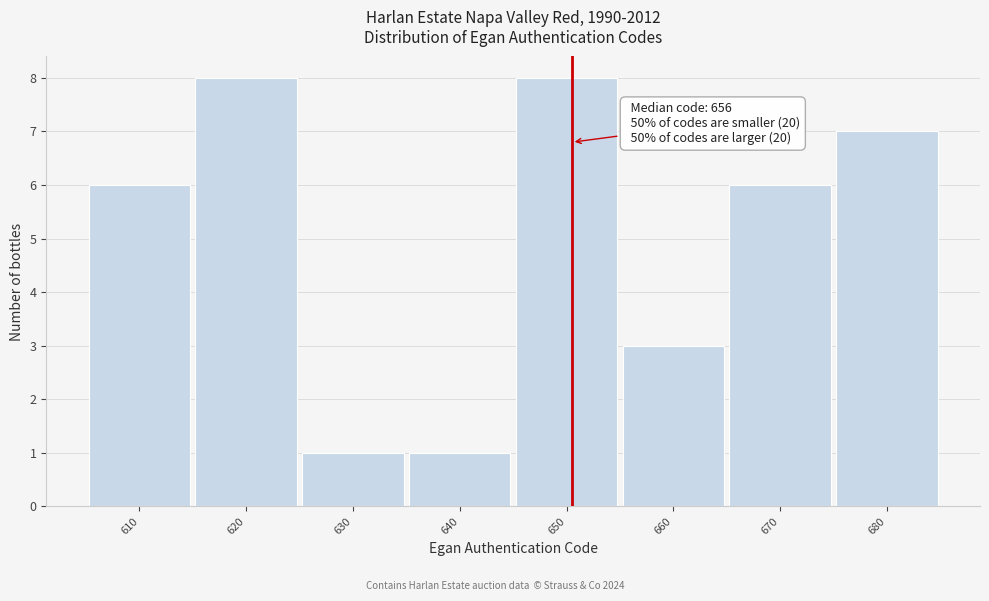

Reading left to right, what are all the values shown in this chart?

610=6	620=8	630=1	640=1	650=8	660=3	670=6	680=7